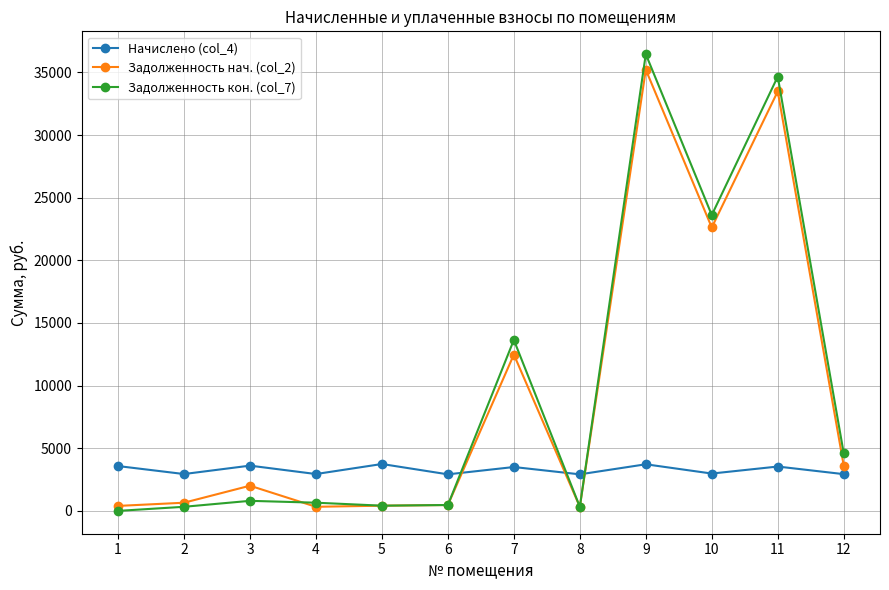

True or false: Начислено (col_4) and Задолженность кон. (col_7) cross at least once.

True